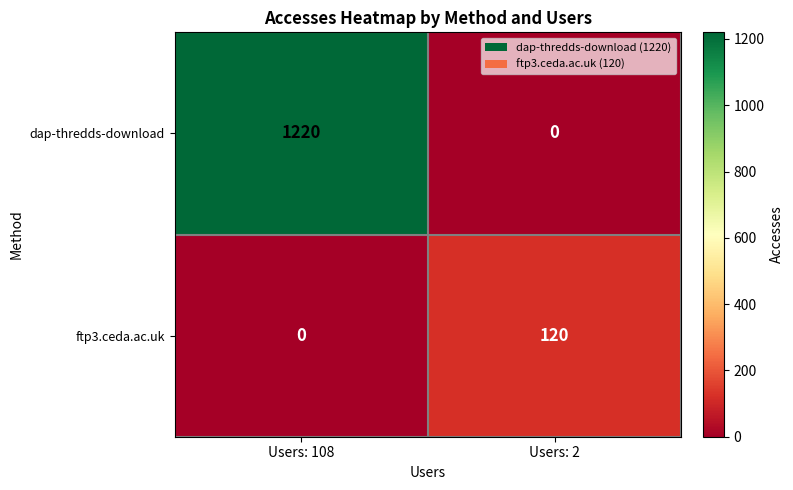

Is it true that ftp3.ceda.ac.uk equals 120 at Users: 2?

True